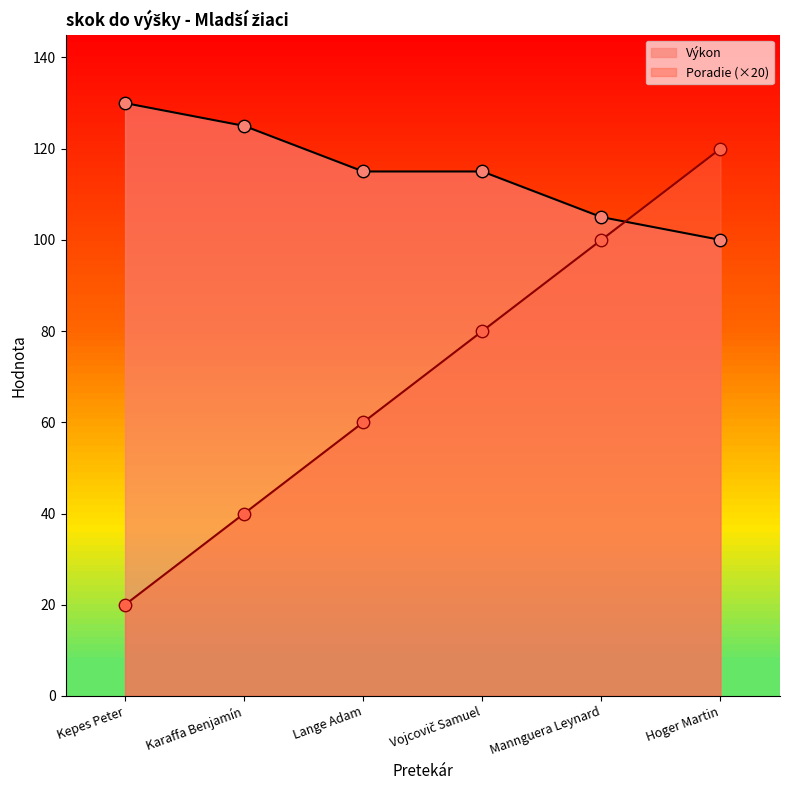

At which category is the sum across all series the highest?

Hoger Martin